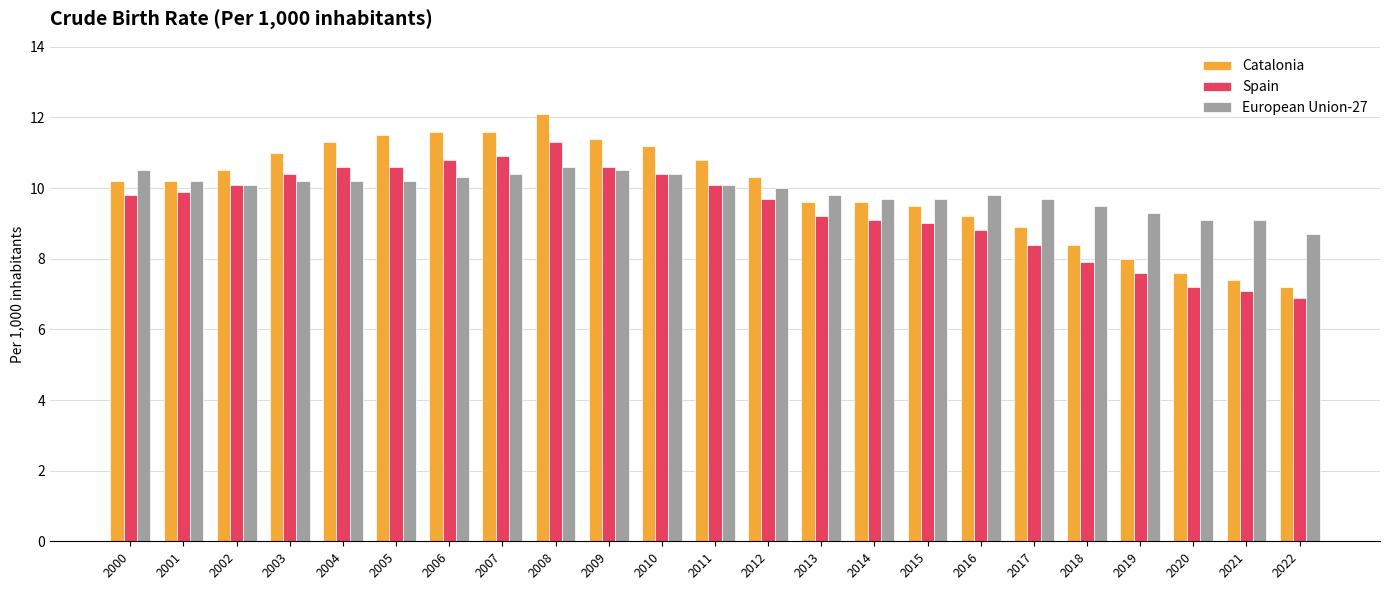

Which label corresponds to the largest value in the chart?

2008